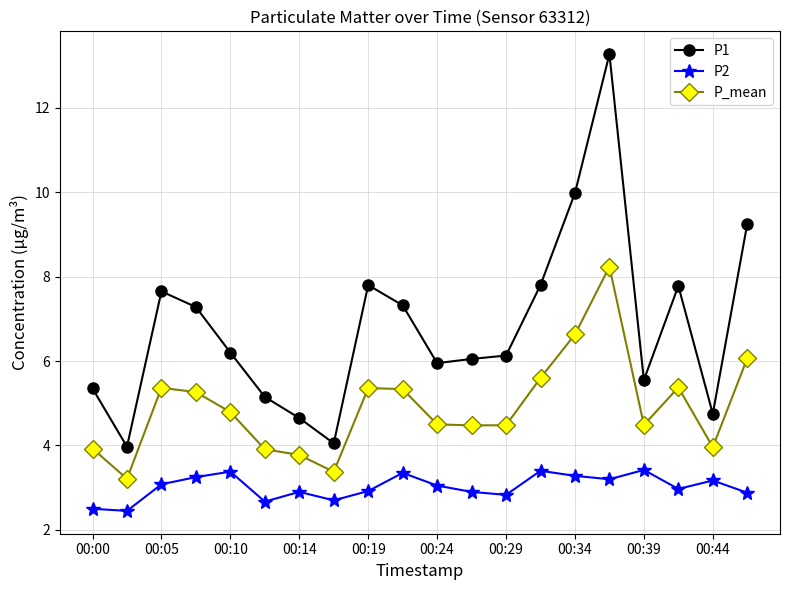

What is the minimum value for P2?

2.5